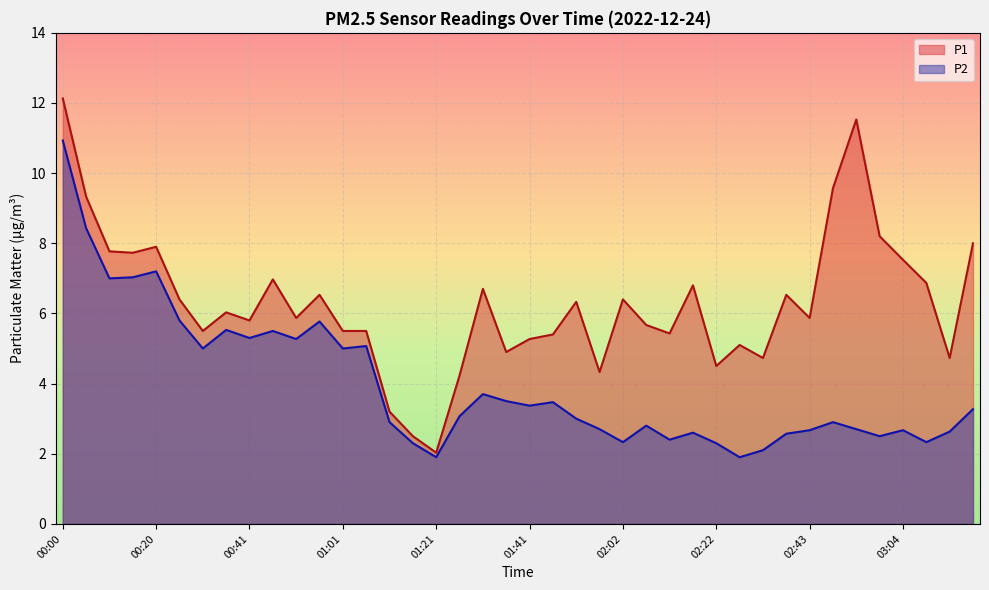

True or false: P2 and P1 intersect in this chart.

False